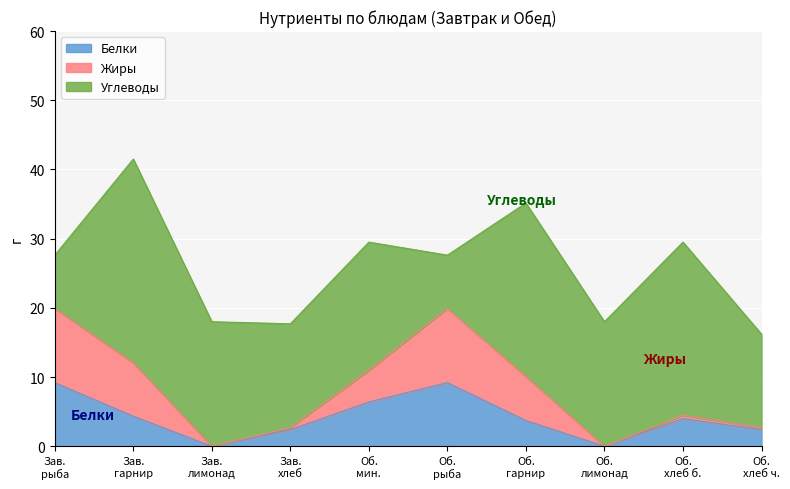

Reading left to right, extract all data points from this chart.

Белки: 9.2	4.3	0.0	2.4	6.4	9.2	3.7	0.0	4.0	2.4
Жиры: 10.7	7.7	0.0	0.3	4.6	10.7	6.4	0.0	0.5	0.3
Углеводы: 7.7	29.4	18.0	15.0	18.5	7.7	25.1	18.0	25.0	13.5